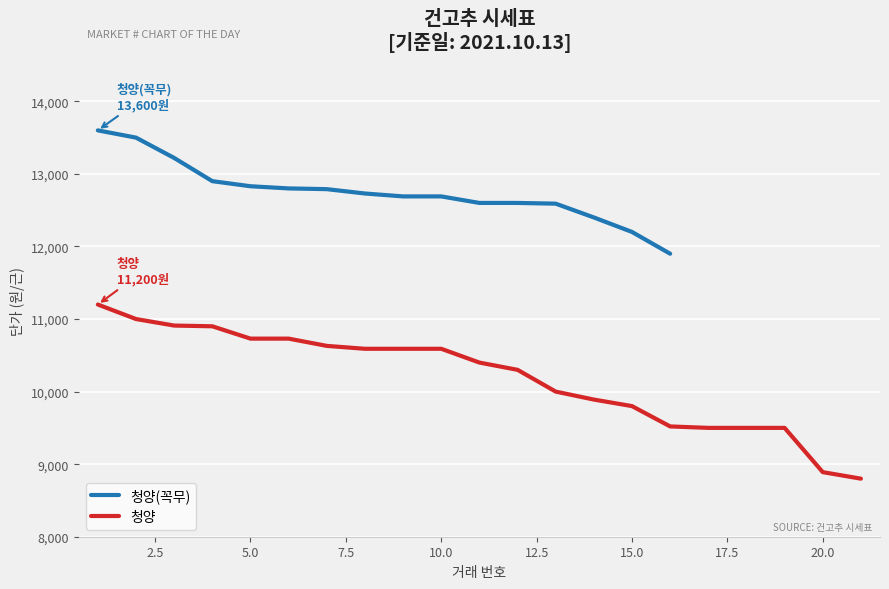

Between 11 and 15, which is larger?

11